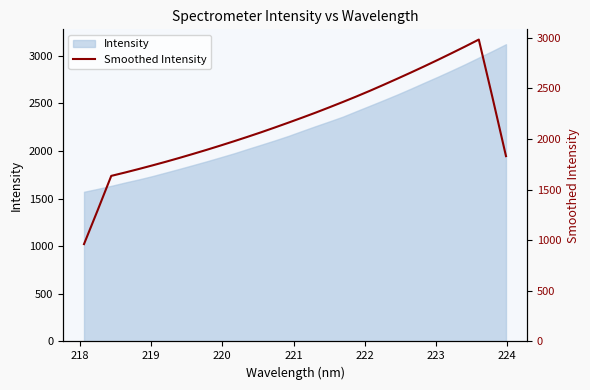

What is the highest value of the Intensity series?

3120.2